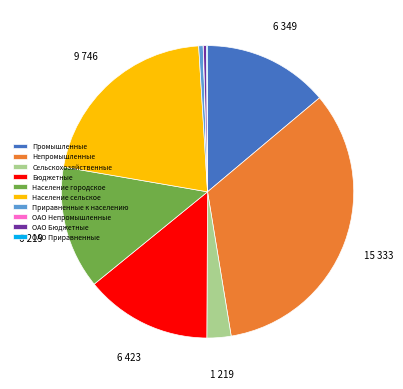

Is there a majority slice in this chart?

No